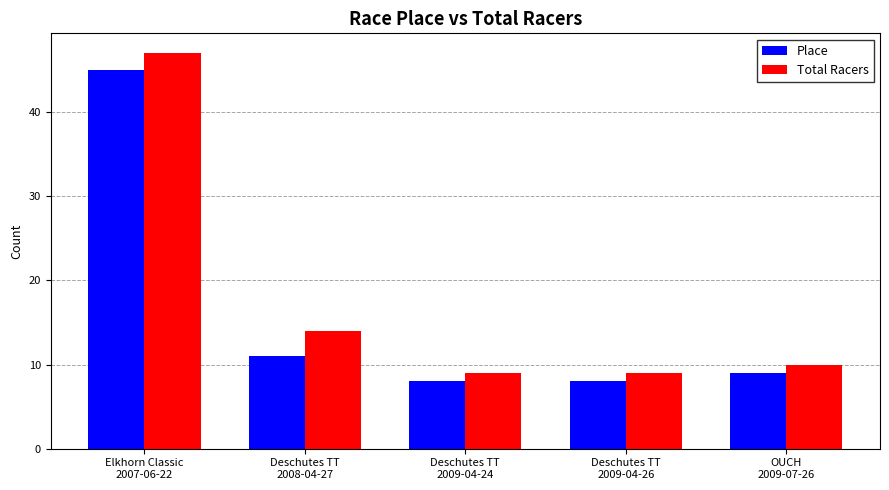

What is the label of the 1st bar from the right?

OUCH
2009-07-26